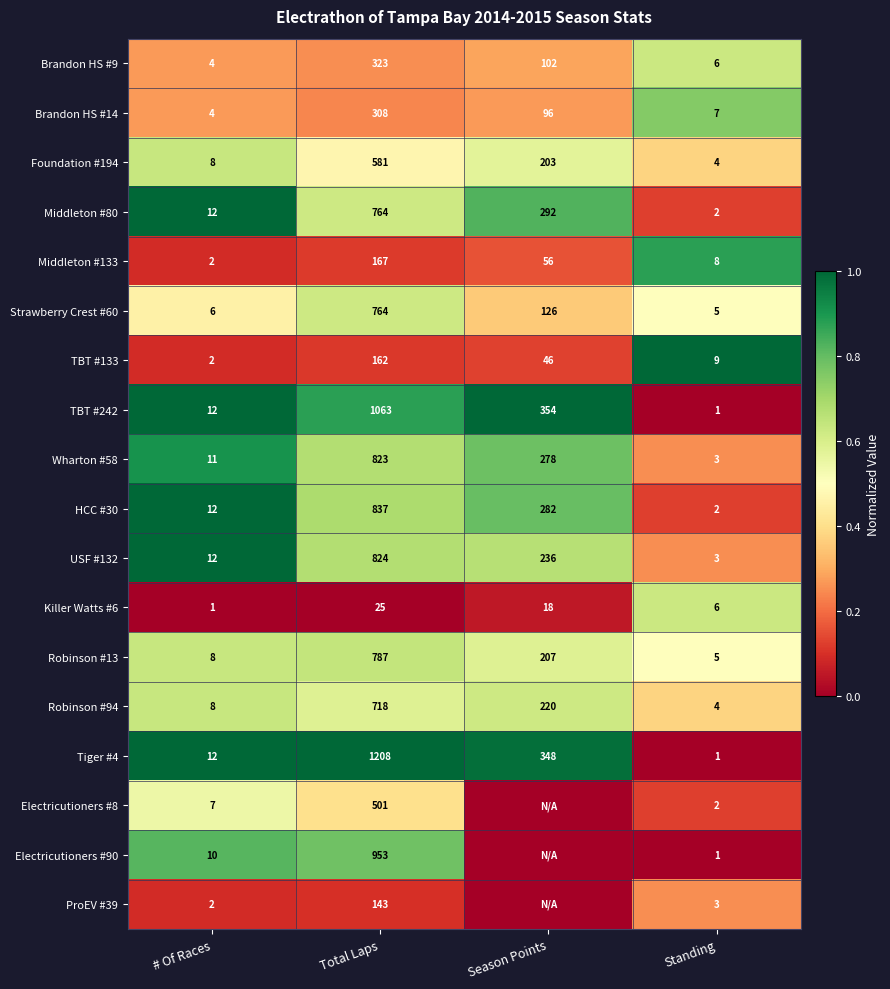

What is the sum of all Robinson #94 values?

950